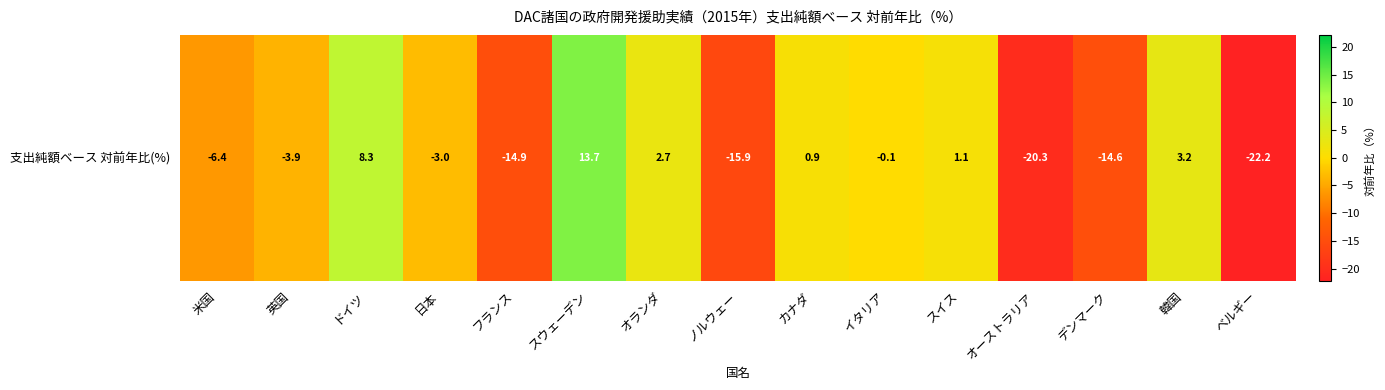

The chart shows a value of 3.2 at 韓国. True or false?

True